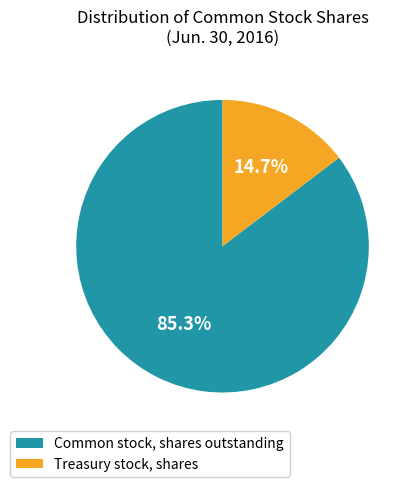

True or false: Common stock, shares outstanding accounts for 99% of the total.

False